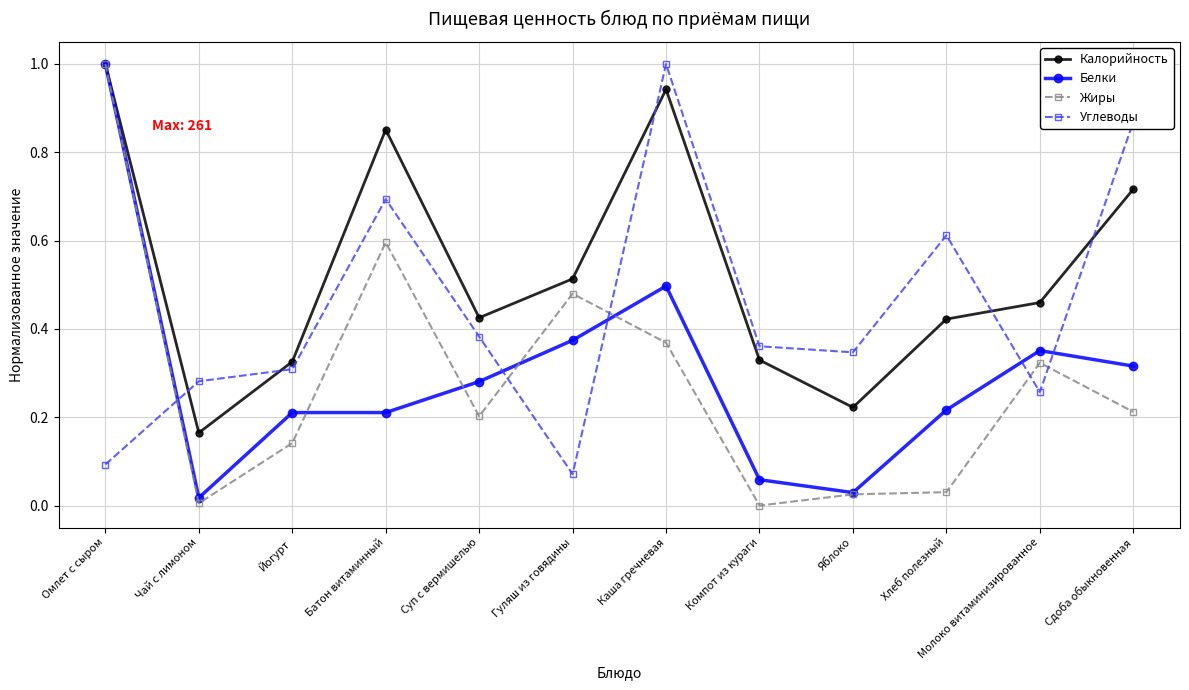

What is the difference between the maximum and minimum values in the Калорийность series?

0.8